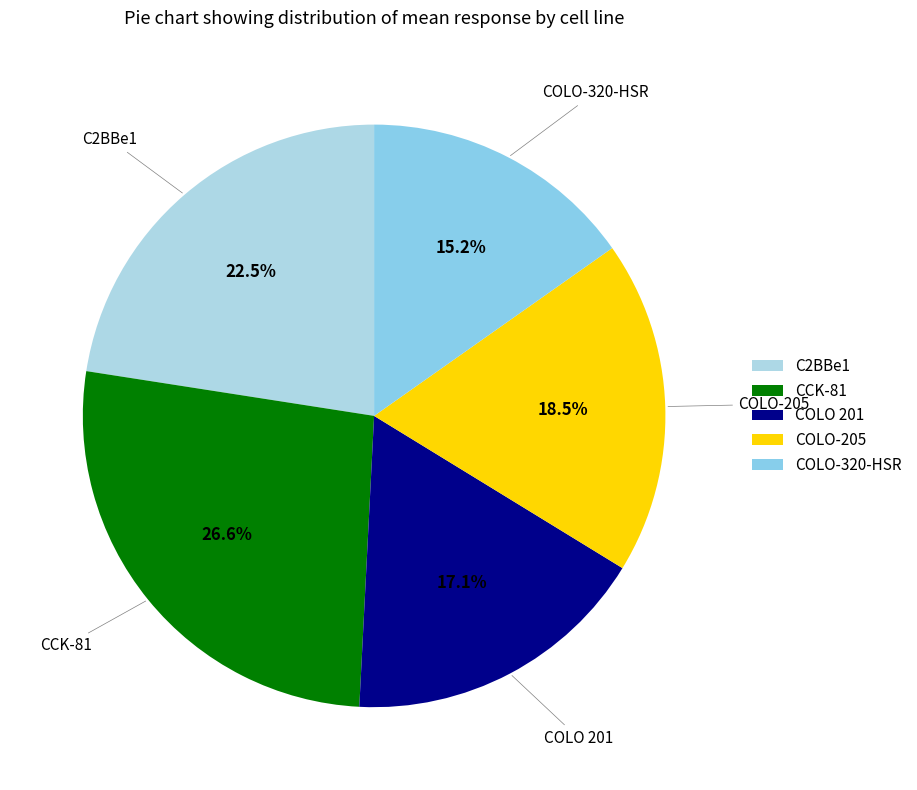

Which category has the biggest portion of the pie?

CCK-81